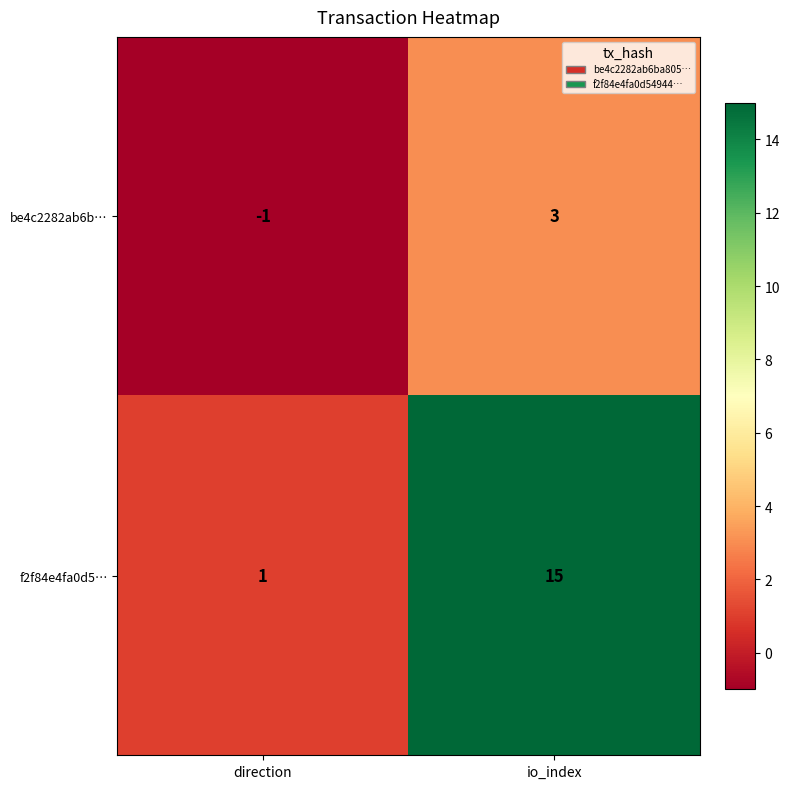

What is the sum of all f2f84e4fa0d5… values?

16